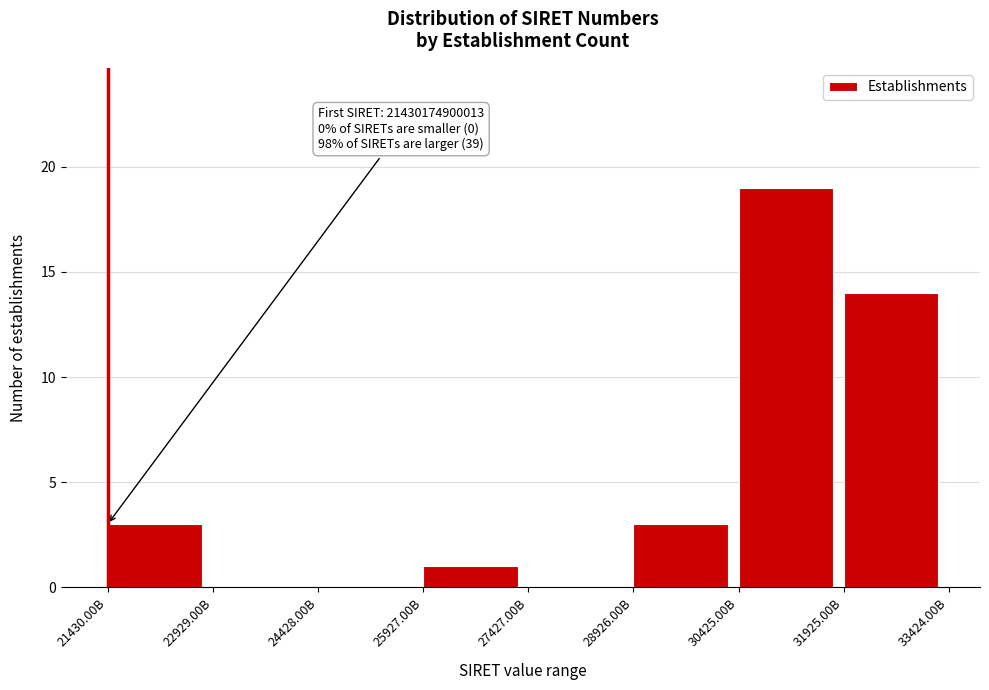

Reading left to right, transcribe all the data shown in this chart.

21430.00B=3	22929.00B=0	24428.00B=0	25927.00B=1	27427.00B=0	28926.00B=3	30425.00B=19	31925.00B=14